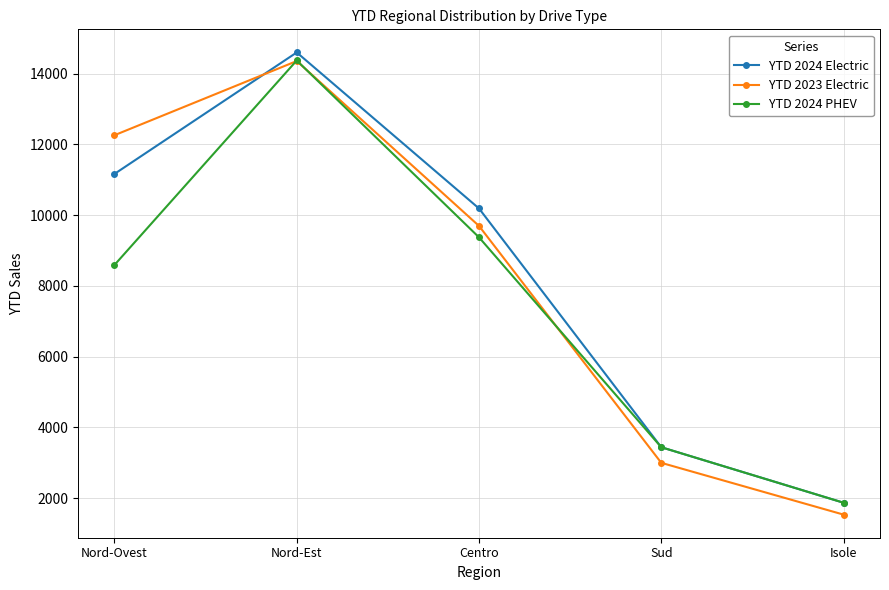

What is the difference between the YTD 2024 PHEV values at Isole and Centro?

7503